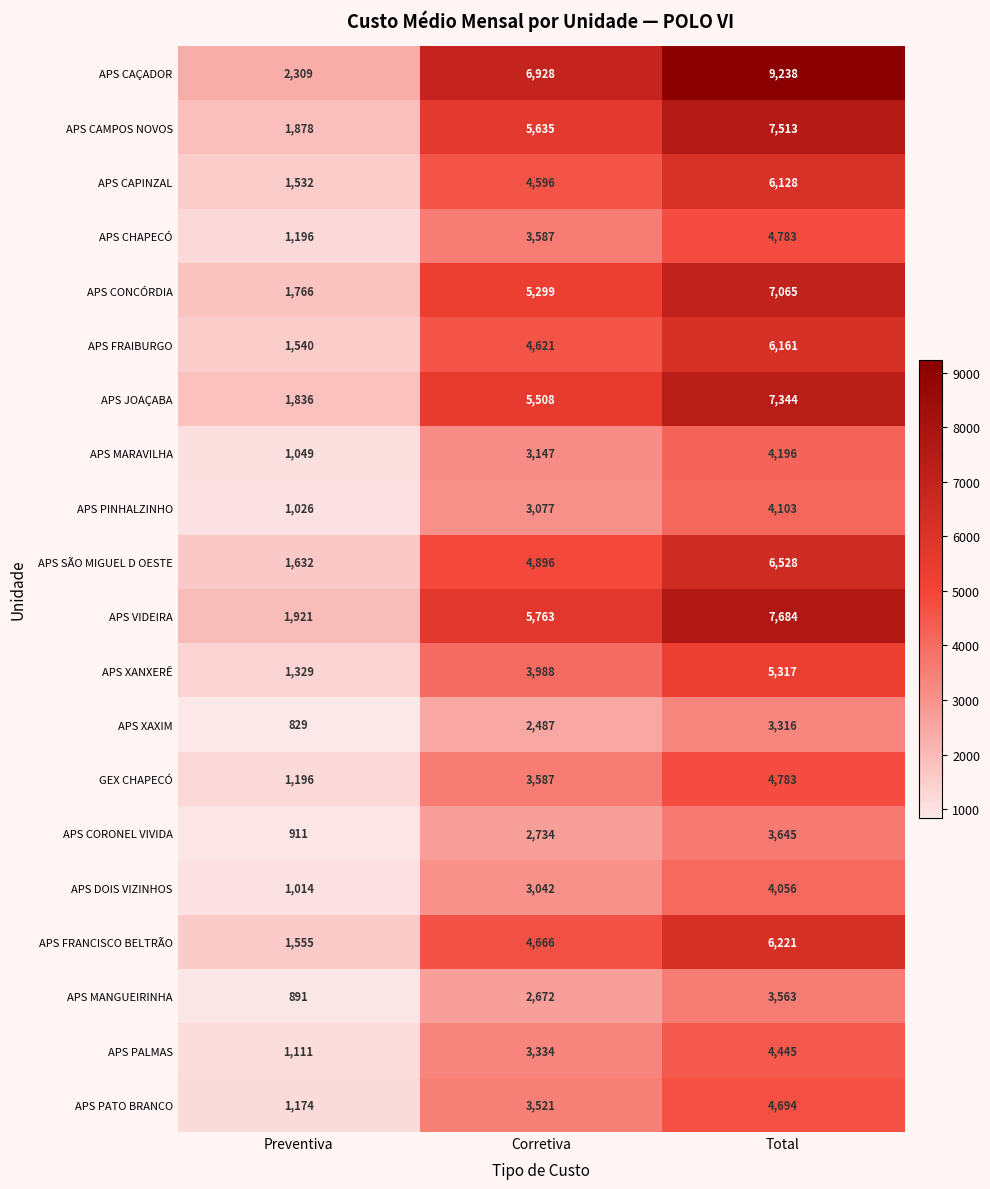

What is the difference between the APS CAÇADOR values at Total and Corretiva?

2310